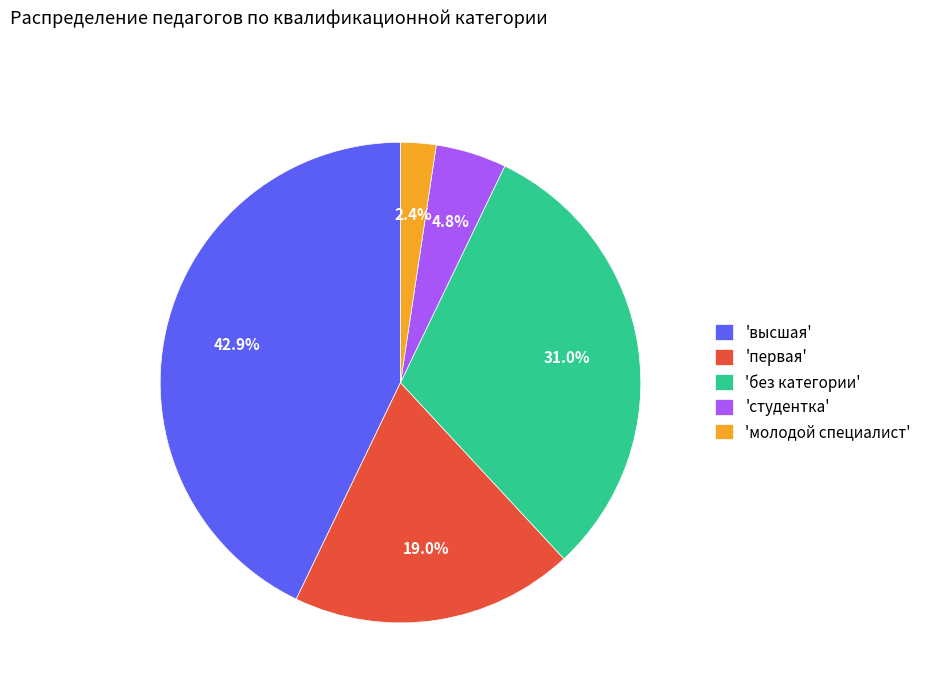

How many slices are in this pie chart?

5